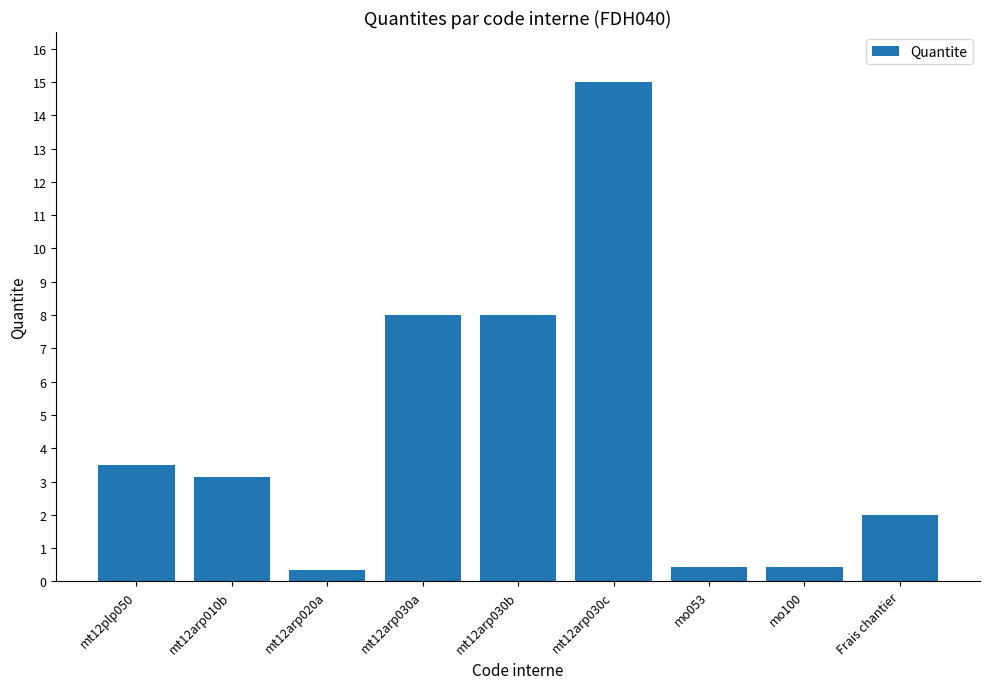

What is the label of the 3rd bar from the left?

mt12arp020a